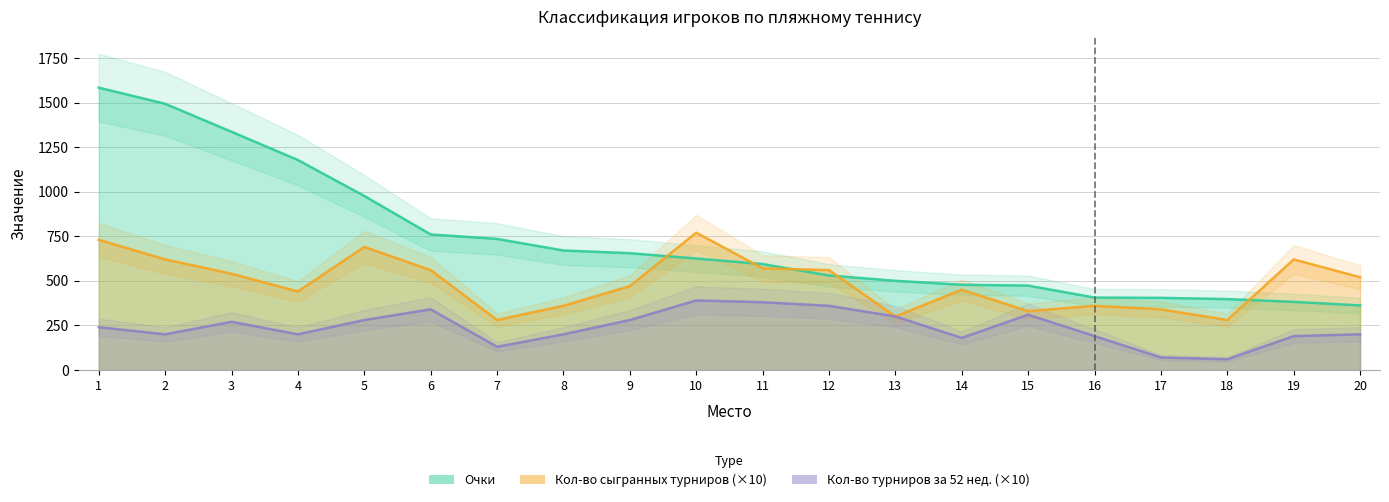

Which series has the largest range (max minus min)?

Очки